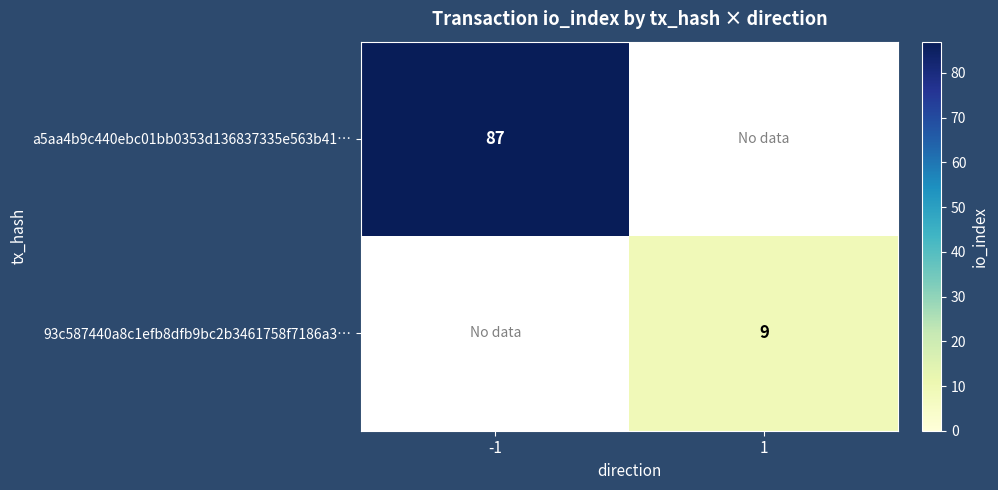

Count the number of categories in the chart.

2